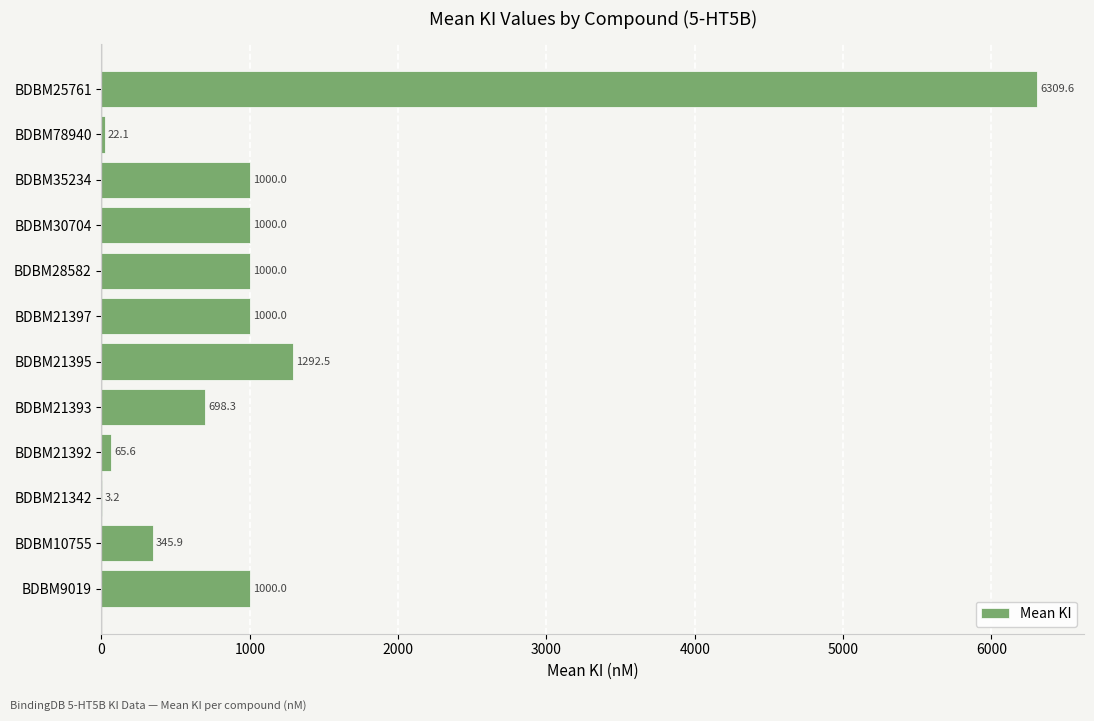

True or false: the data shows 1000.0 at BDBM9019.

True